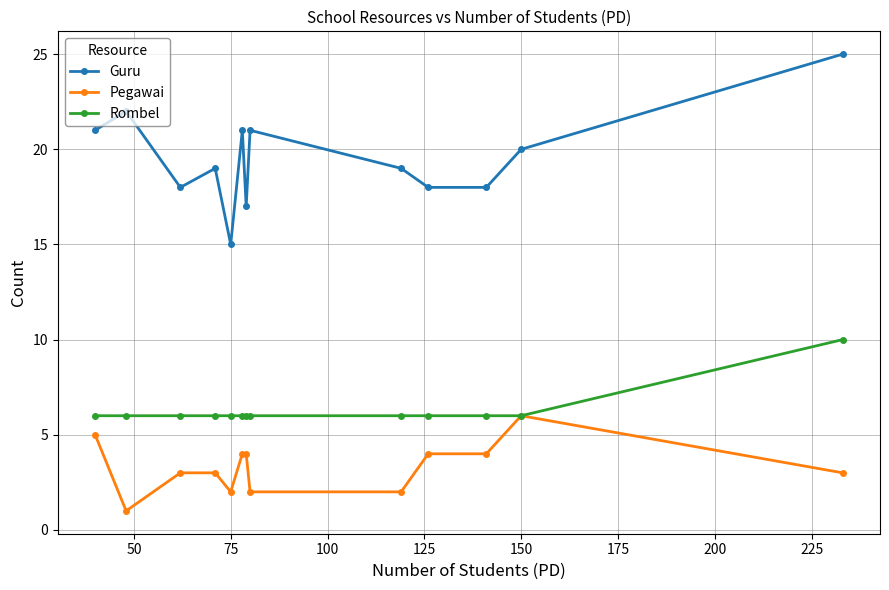

True or false: Guru and Rombel intersect in this chart.

False